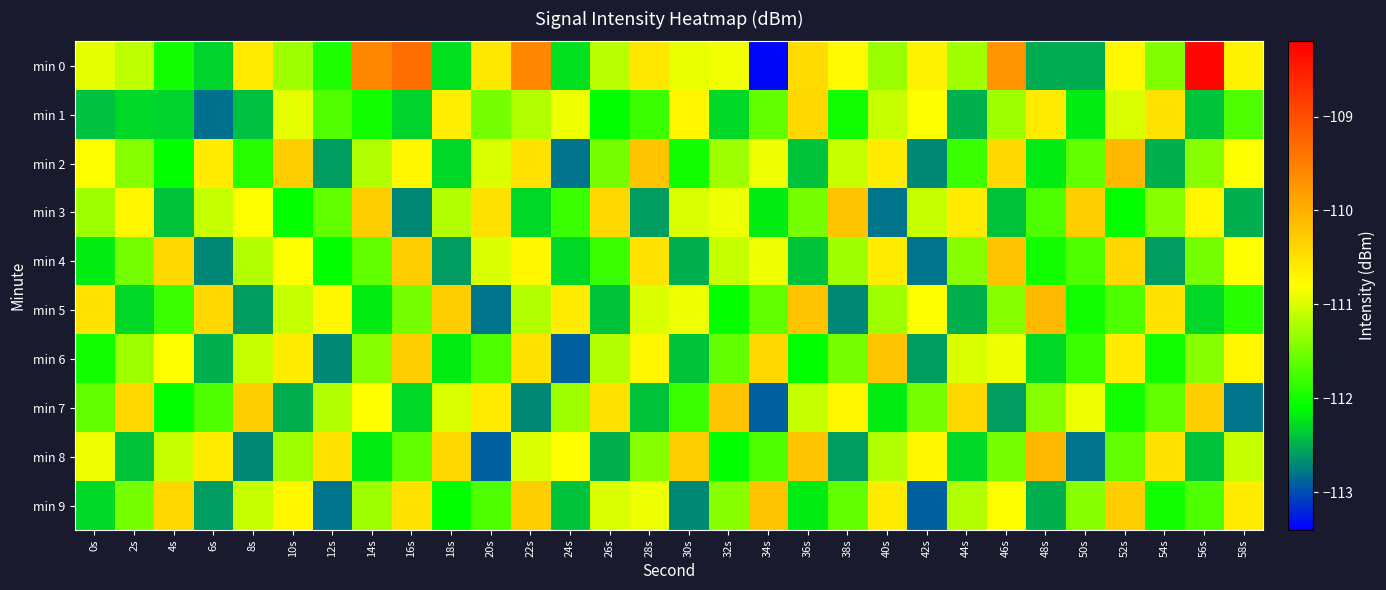

Reading left to right, extract all data points from this chart.

min 0: 0s=-110.9	2s=-111.1	4s=-112.0	6s=-112.3	8s=-110.6	10s=-111.3	12s=-112.0	14s=-109.6	16s=-109.3	18s=-112.2	20s=-110.6	22s=-109.6	24s=-112.2	26s=-111.2	28s=-110.6	30s=-110.9	32s=-110.9	34s=-113.4	36s=-110.4	38s=-110.7	40s=-111.3	42s=-110.7	44s=-111.3	46s=-109.7	48s=-112.5	50s=-112.5	52s=-110.7	54s=-111.4	56s=-108.2	58s=-110.7
min 1: 0s=-112.4	2s=-112.3	4s=-112.3	6s=-112.8	8s=-112.4	10s=-110.9	12s=-111.7	14s=-112.0	16s=-112.3	18s=-110.6	20s=-111.5	22s=-111.2	24s=-110.9	26s=-112.1	28s=-111.8	30s=-110.7	32s=-112.3	34s=-111.6	36s=-110.4	38s=-112.0	40s=-111.1	42s=-110.8	44s=-112.5	46s=-111.3	48s=-110.6	50s=-112.2	52s=-111.0	54s=-110.5	56s=-112.4	58s=-111.7
min 2: 0s=-110.8	2s=-111.4	4s=-112.1	6s=-110.6	8s=-111.9	10s=-110.3	12s=-112.6	14s=-111.2	16s=-110.7	18s=-112.3	20s=-111.0	22s=-110.5	24s=-112.8	26s=-111.5	28s=-110.2	30s=-112.0	32s=-111.3	34s=-110.9	36s=-112.4	38s=-111.1	40s=-110.6	42s=-112.7	44s=-111.8	46s=-110.4	48s=-112.2	50s=-111.6	52s=-110.1	54s=-112.5	56s=-111.4	58s=-110.8
min 3: 0s=-111.3	2s=-110.7	4s=-112.4	6s=-111.1	8s=-110.8	10s=-112.1	12s=-111.6	14s=-110.3	16s=-112.7	18s=-111.2	20s=-110.5	22s=-112.3	24s=-111.8	26s=-110.4	28s=-112.6	30s=-111.0	32s=-110.9	34s=-112.2	36s=-111.5	38s=-110.2	40s=-112.8	42s=-111.1	44s=-110.6	46s=-112.4	48s=-111.7	50s=-110.3	52s=-112.1	54s=-111.4	56s=-110.7	58s=-112.5
min 4: 0s=-112.2	2s=-111.5	4s=-110.4	6s=-112.7	8s=-111.2	10s=-110.8	12s=-112.1	14s=-111.6	16s=-110.3	18s=-112.6	20s=-111.0	22s=-110.7	24s=-112.3	26s=-111.8	28s=-110.5	30s=-112.5	32s=-111.1	34s=-110.9	36s=-112.4	38s=-111.3	40s=-110.6	42s=-112.8	44s=-111.4	46s=-110.2	48s=-112.0	50s=-111.7	52s=-110.4	54s=-112.6	56s=-111.5	58s=-110.8
min 5: 0s=-110.5	2s=-112.3	4s=-111.8	6s=-110.4	8s=-112.6	10s=-111.1	12s=-110.7	14s=-112.2	16s=-111.5	18s=-110.3	20s=-112.8	22s=-111.2	24s=-110.6	26s=-112.4	28s=-111.0	30s=-110.9	32s=-112.1	34s=-111.6	36s=-110.2	38s=-112.7	40s=-111.3	42s=-110.8	44s=-112.5	46s=-111.4	48s=-110.1	50s=-112.0	52s=-111.7	54s=-110.5	56s=-112.3	58s=-111.9
min 6: 0s=-112.0	2s=-111.3	4s=-110.8	6s=-112.5	8s=-111.1	10s=-110.6	12s=-112.7	14s=-111.4	16s=-110.3	18s=-112.2	20s=-111.7	22s=-110.5	24s=-112.9	26s=-111.2	28s=-110.7	30s=-112.4	32s=-111.6	34s=-110.4	36s=-112.1	38s=-111.5	40s=-110.2	42s=-112.6	44s=-111.0	46s=-110.9	48s=-112.3	50s=-111.8	52s=-110.6	54s=-112.0	56s=-111.4	58s=-110.7
min 7: 0s=-111.6	2s=-110.4	4s=-112.1	6s=-111.7	8s=-110.3	10s=-112.5	12s=-111.2	14s=-110.8	16s=-112.3	18s=-111.0	20s=-110.6	22s=-112.7	24s=-111.3	26s=-110.5	28s=-112.4	30s=-111.8	32s=-110.2	34s=-112.9	36s=-111.1	38s=-110.7	40s=-112.2	42s=-111.5	44s=-110.4	46s=-112.6	48s=-111.4	50s=-110.9	52s=-112.0	54s=-111.6	56s=-110.3	58s=-112.8
min 8: 0s=-110.9	2s=-112.4	4s=-111.1	6s=-110.6	8s=-112.7	10s=-111.3	12s=-110.5	14s=-112.2	16s=-111.6	18s=-110.4	20s=-112.9	22s=-111.0	24s=-110.8	26s=-112.5	28s=-111.4	30s=-110.3	32s=-112.1	34s=-111.7	36s=-110.2	38s=-112.6	40s=-111.2	42s=-110.7	44s=-112.3	46s=-111.5	48s=-110.1	50s=-112.8	52s=-111.6	54s=-110.5	56s=-112.4	58s=-111.1
min 9: 0s=-112.3	2s=-111.5	4s=-110.4	6s=-112.6	8s=-111.1	10s=-110.7	12s=-112.8	14s=-111.3	16s=-110.5	18s=-112.1	20s=-111.7	22s=-110.3	24s=-112.4	26s=-111.0	28s=-110.9	30s=-112.7	32s=-111.4	34s=-110.2	36s=-112.2	38s=-111.6	40s=-110.6	42s=-112.9	44s=-111.2	46s=-110.8	48s=-112.5	50s=-111.4	52s=-110.3	54s=-112.0	56s=-111.7	58s=-110.6